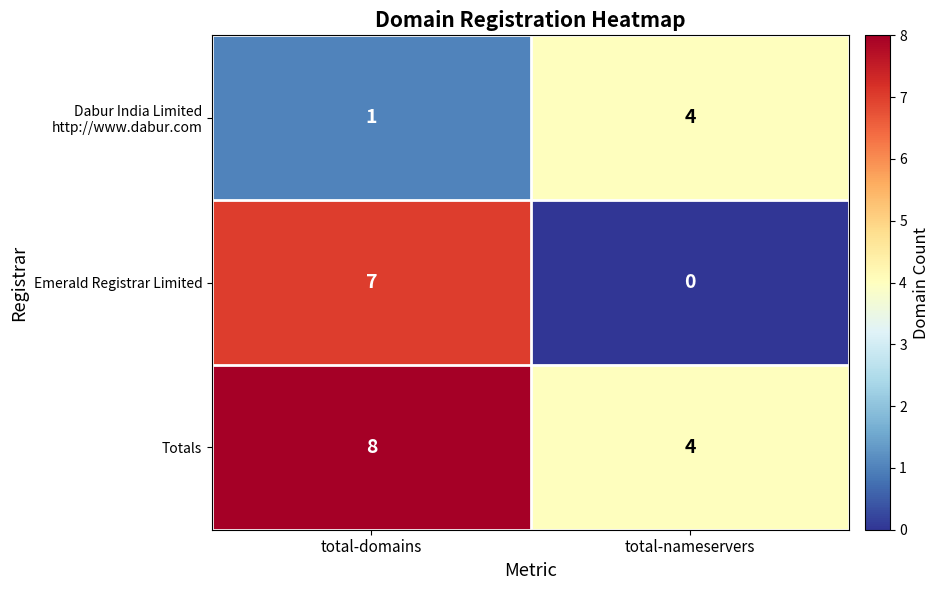

Between total-domains and total-nameservers, which series saw the biggest shift?

Emerald Registrar Limited